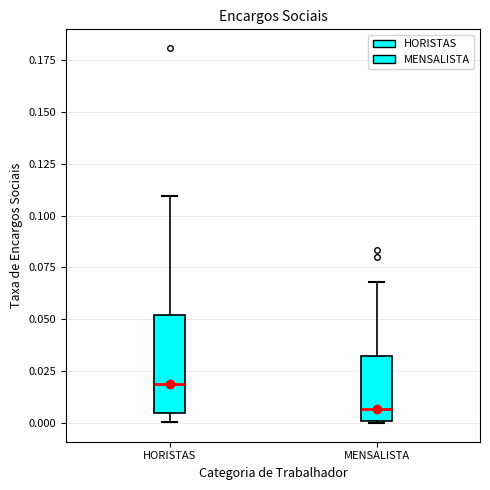

Where does the upper whisker of the box for HORISTAS end on the y-axis? The values are not printed on the chart, so give them approximately, as read against the axis.

0.110